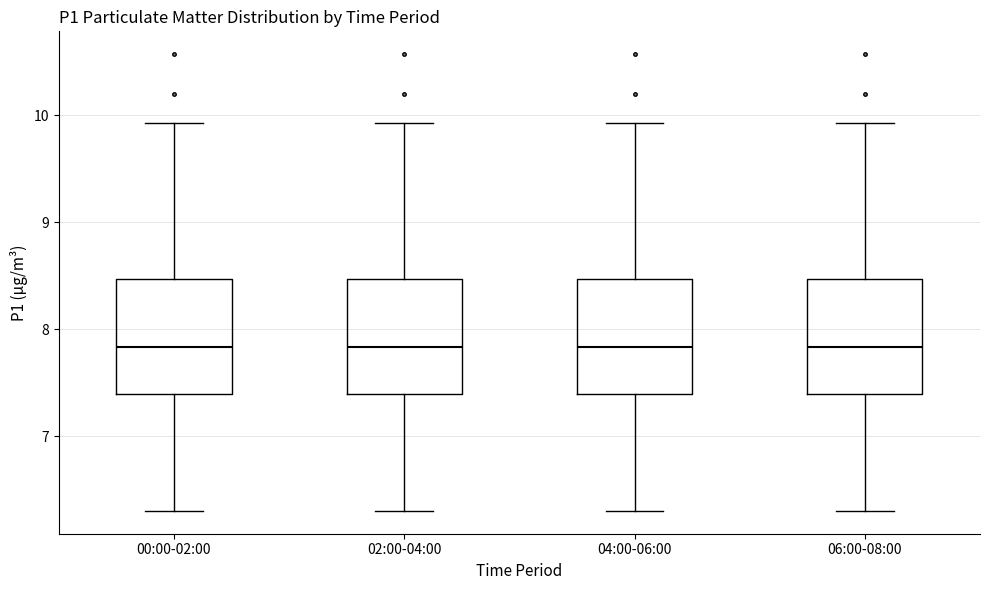

Reading left to right, transcribe this box plot: for each box, give where its median line is, the range the box spans, and where its two whiskers end, as read against the y-axis. The values are not printed on the chart, so give them approximately, as read against the axis.

00:00-02:00: median 7.8, box 7.4 to 8.5, whiskers 6.3 to 9.9
02:00-04:00: median 7.8, box 7.4 to 8.5, whiskers 6.3 to 9.9
04:00-06:00: median 7.8, box 7.4 to 8.5, whiskers 6.3 to 9.9
06:00-08:00: median 7.8, box 7.4 to 8.5, whiskers 6.3 to 9.9